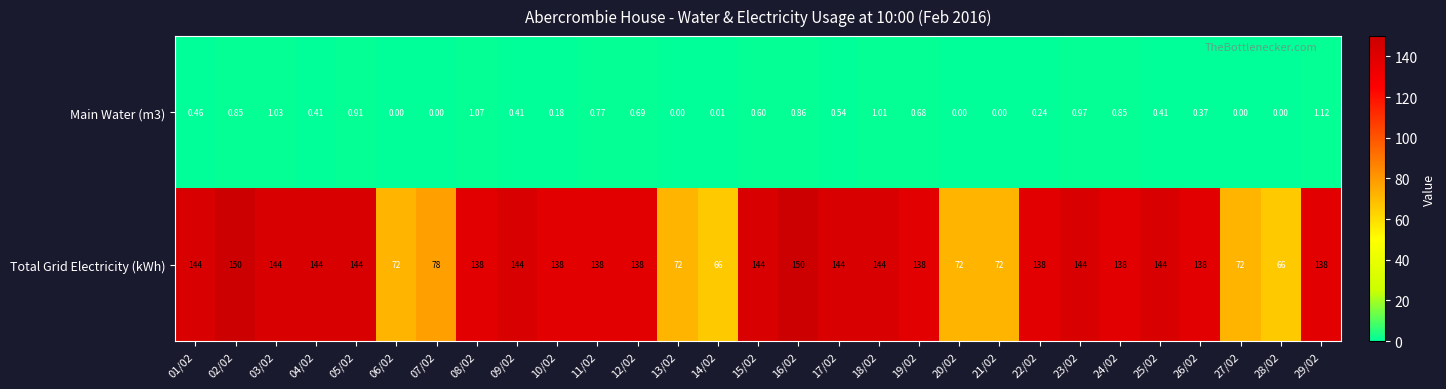

Which series has the largest total across all categories?

Total Grid Electricity (kWh)